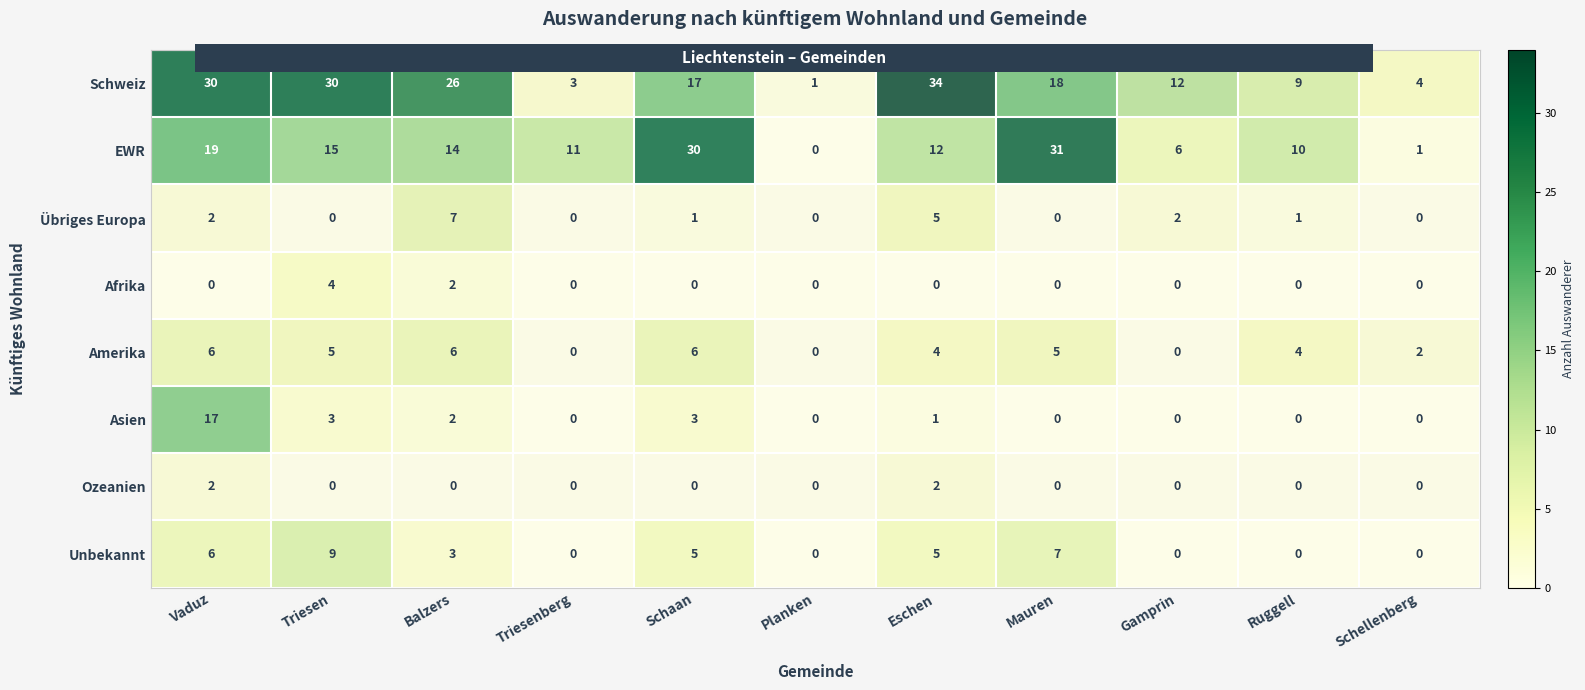

The value of Asien at Ruggell is 0. True or false?

True